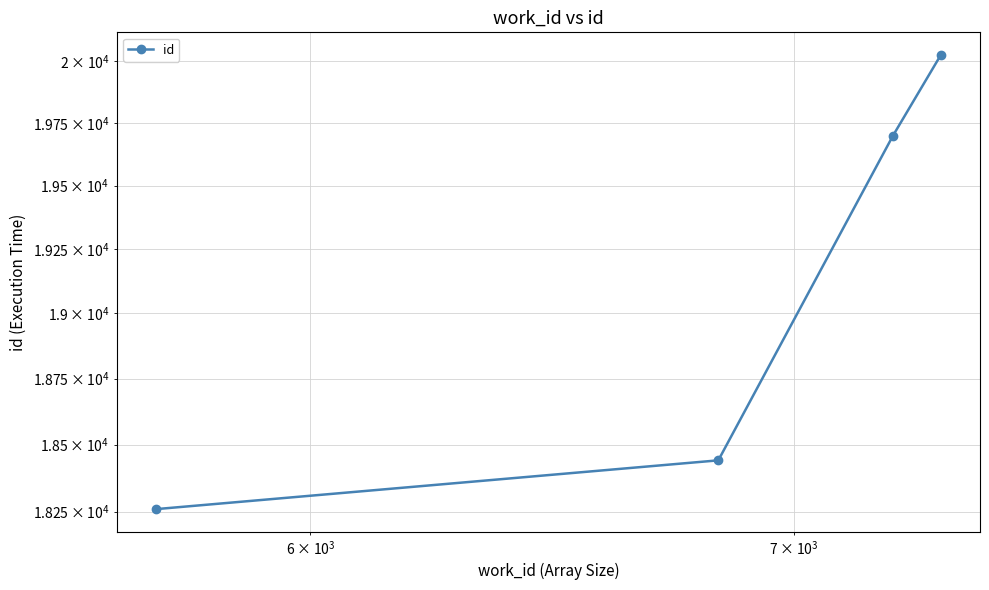

How many lines are shown in the chart?

1